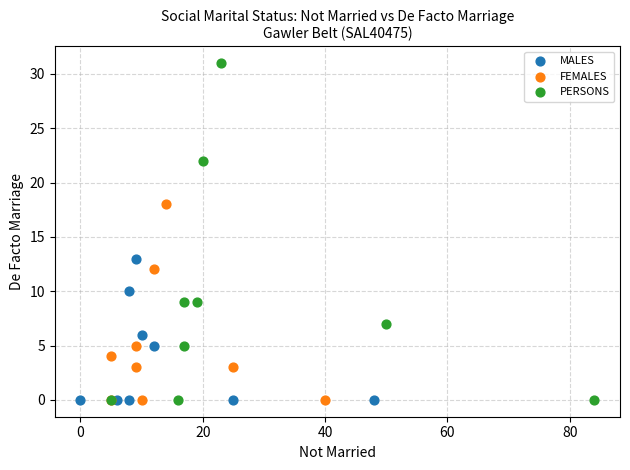

Which series reaches the maximum Y coordinate?

PERSONS